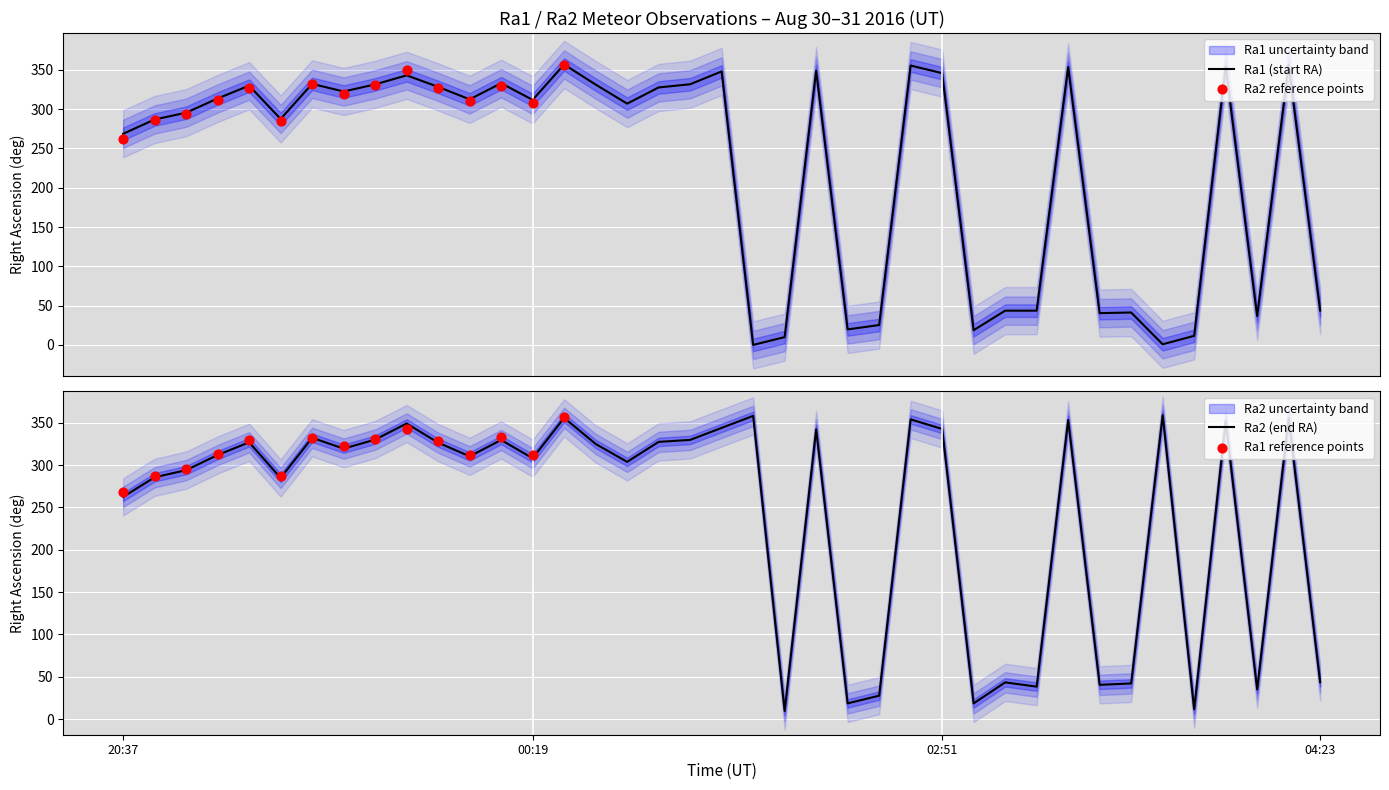

Which series has the widest spread of Y values?

Ra1